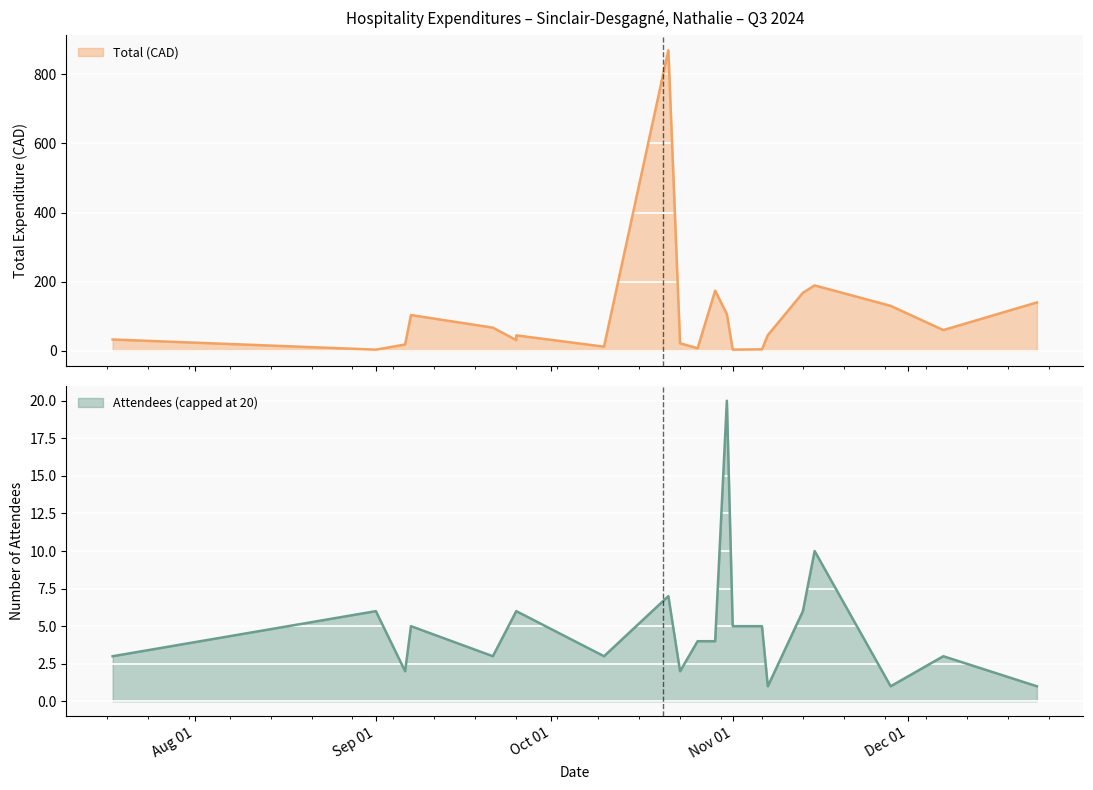

What is the minimum value shown in the chart?

3.4